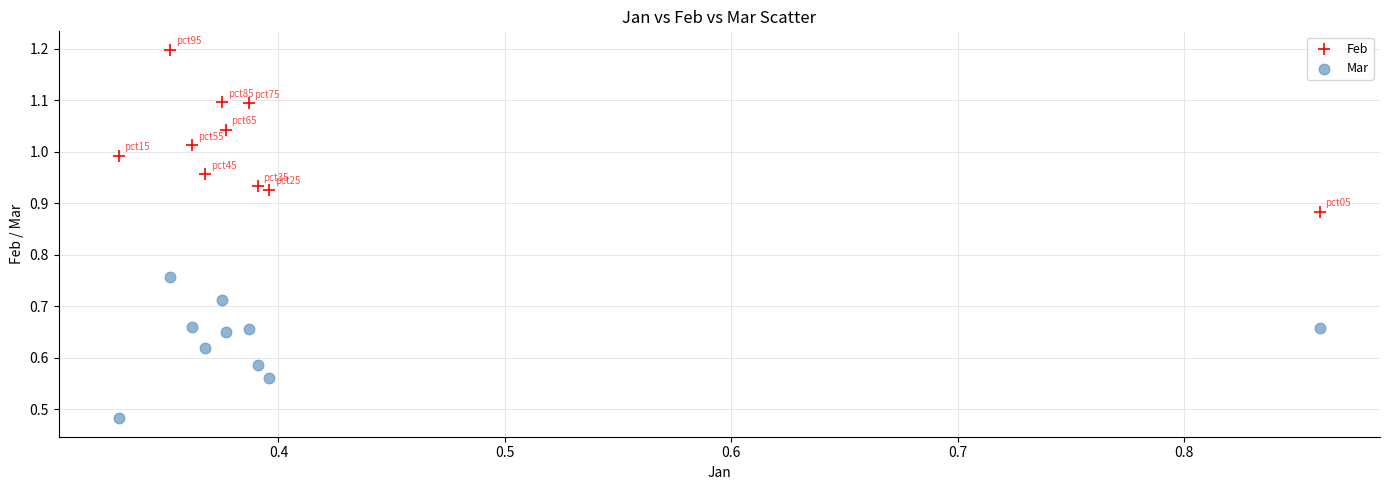

Which series contains the lowest Y value?

Mar